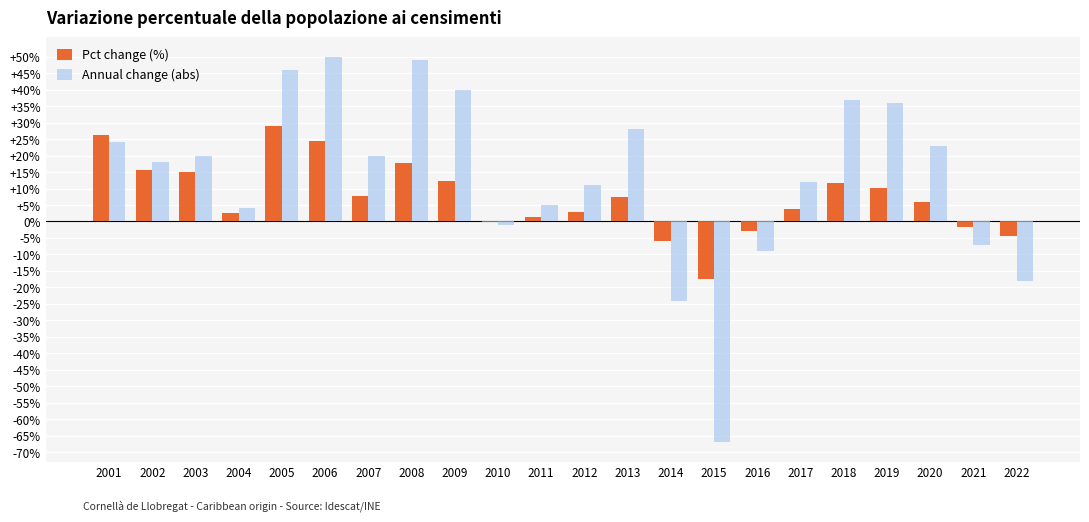

The Annual change (abs) series shows 53.5 at 2009. True or false?

False